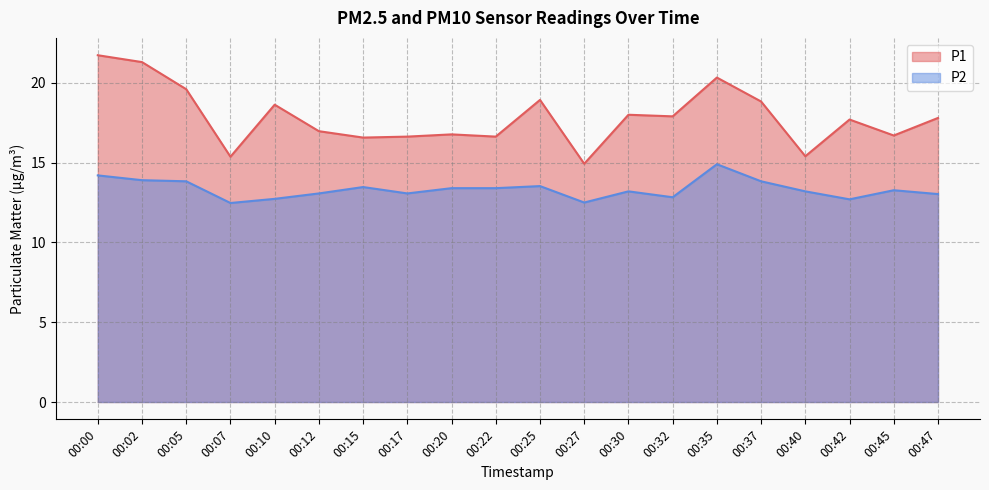

Which series has the largest range (max minus min)?

P1